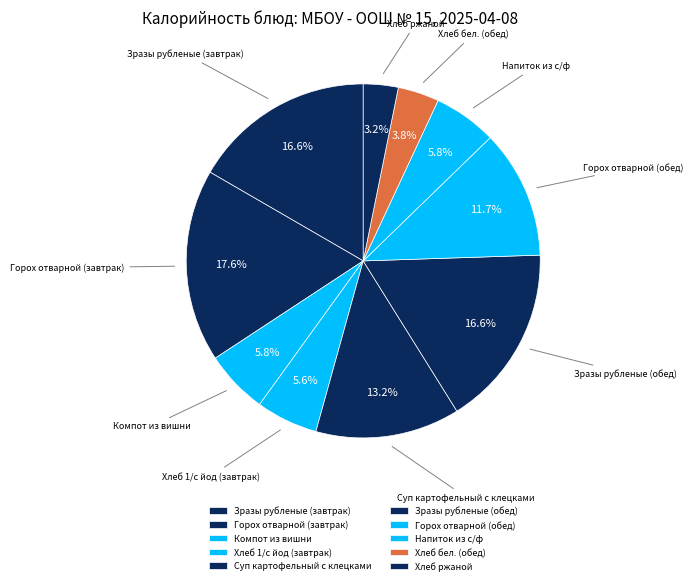

To the nearest percent, what is the combined percentage of Компот из вишни and Горох отварной (обед)?

18%